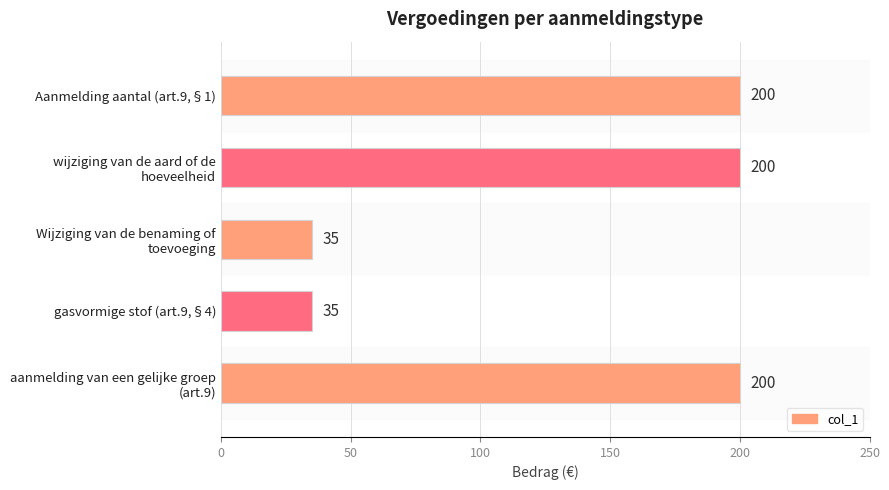

What is the difference between the maximum and minimum values?

165